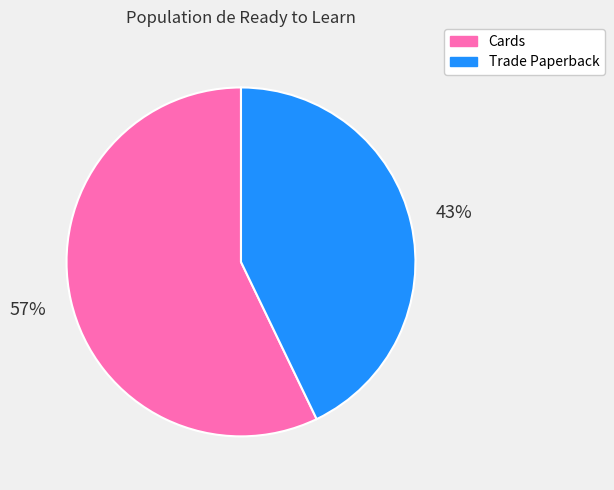

Is Cards the majority of the pie?

Yes